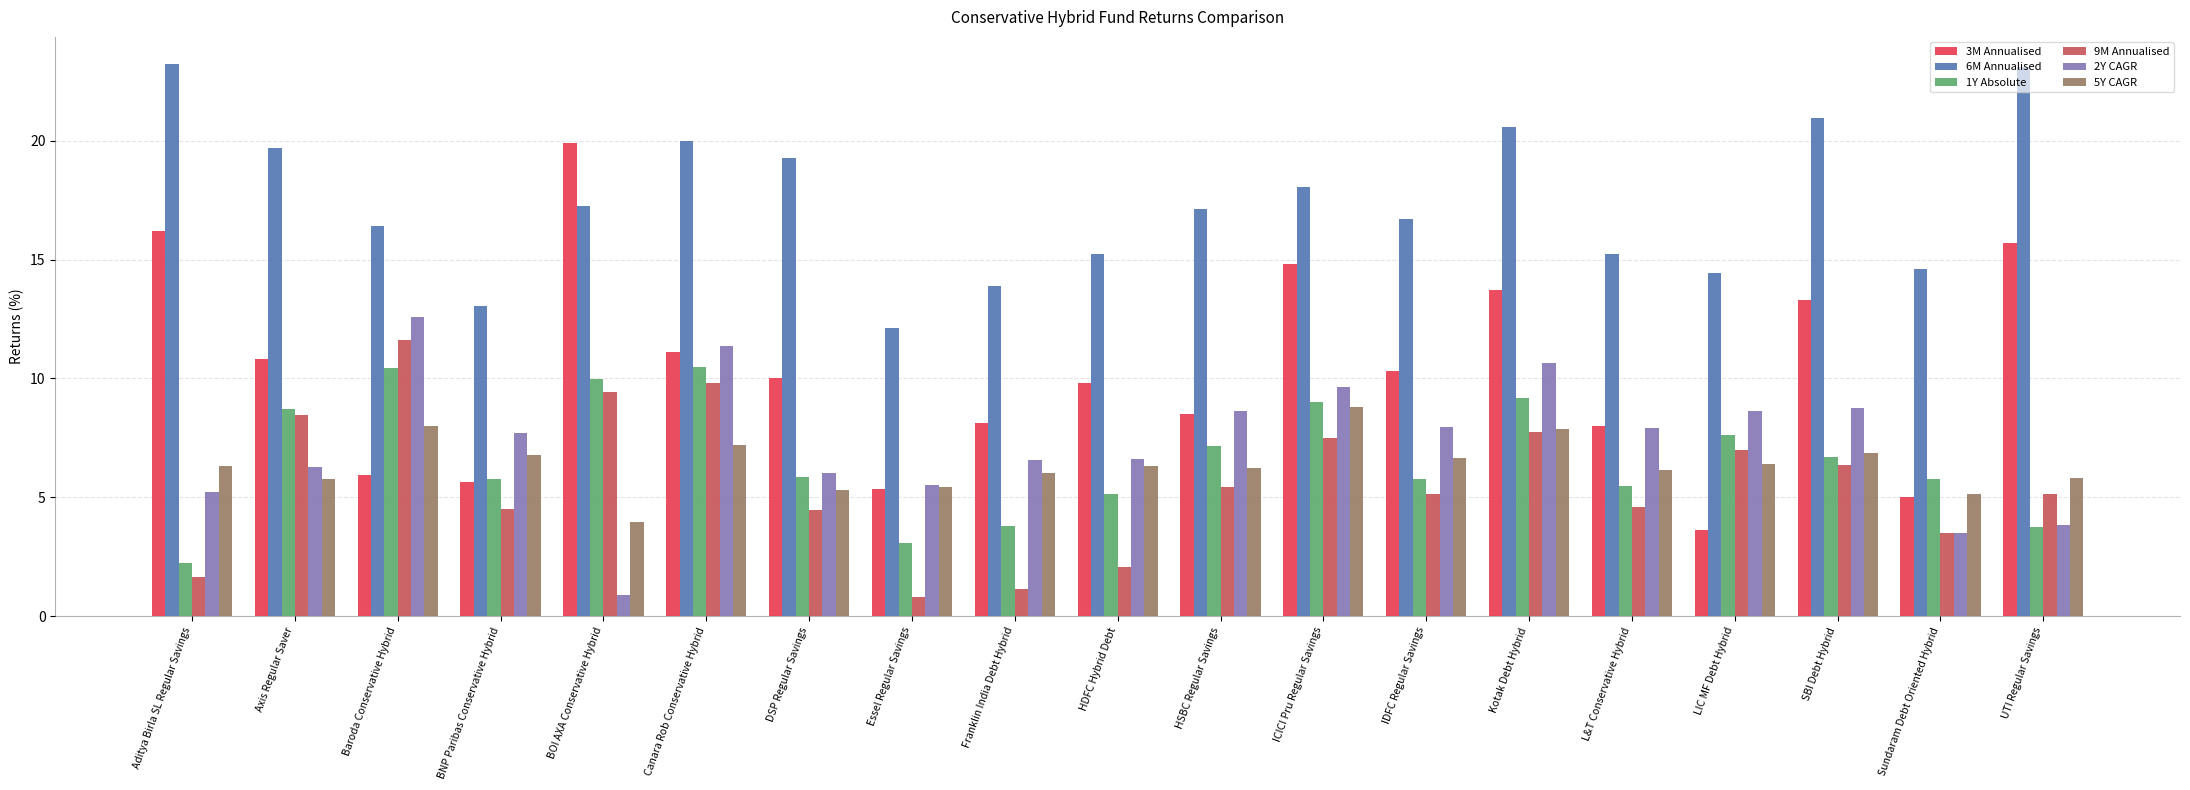

What is the sum of the 1Y Absolute values at IDFC Regular Savings and ICICI Pru Regular Savings?

14.8